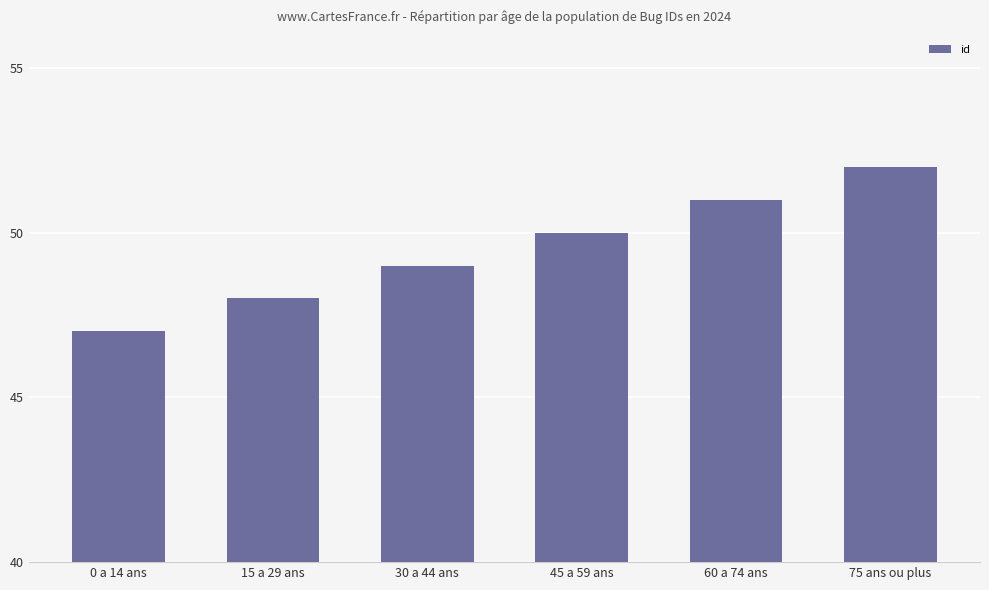

True or false: the data shows 14 at 60 a 74 ans.

False